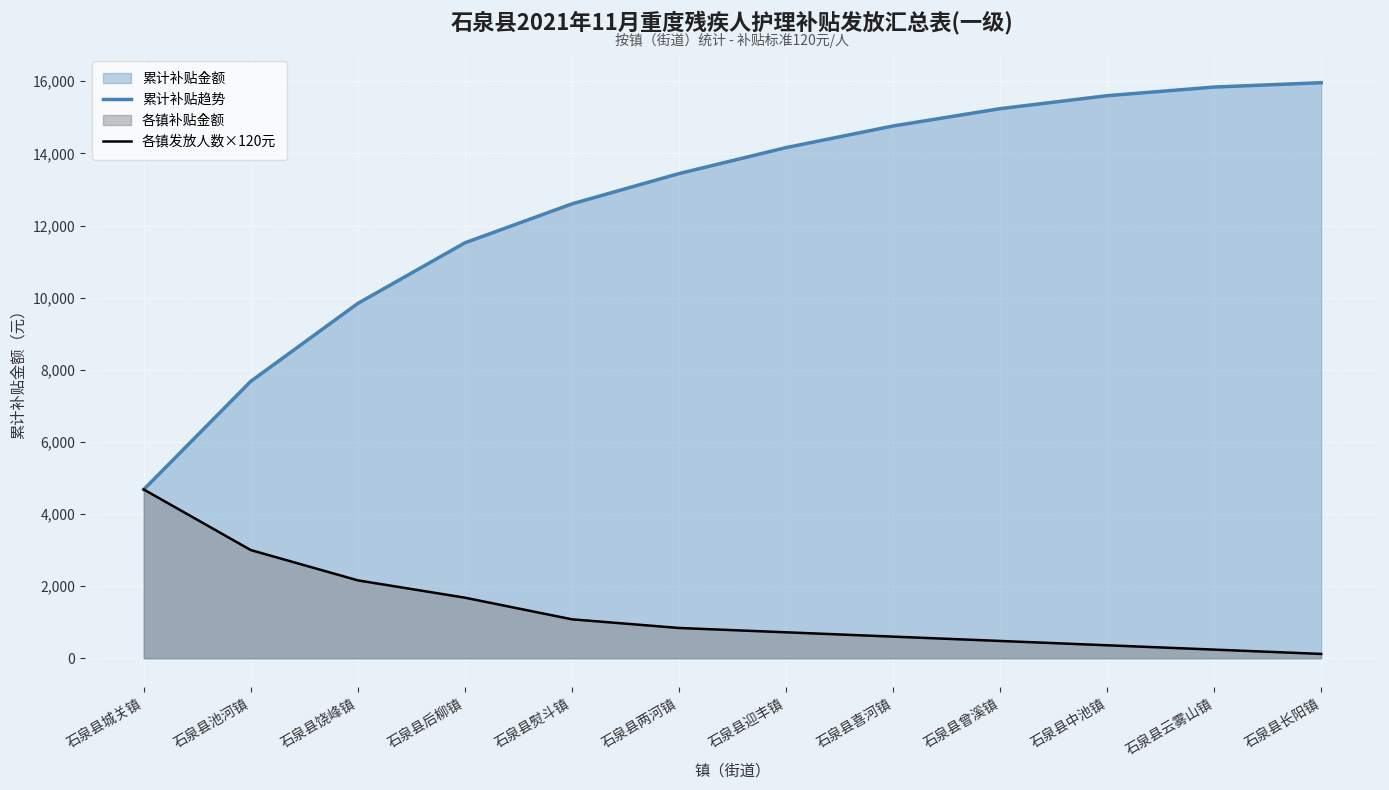

How many lines are shown in the chart?

2